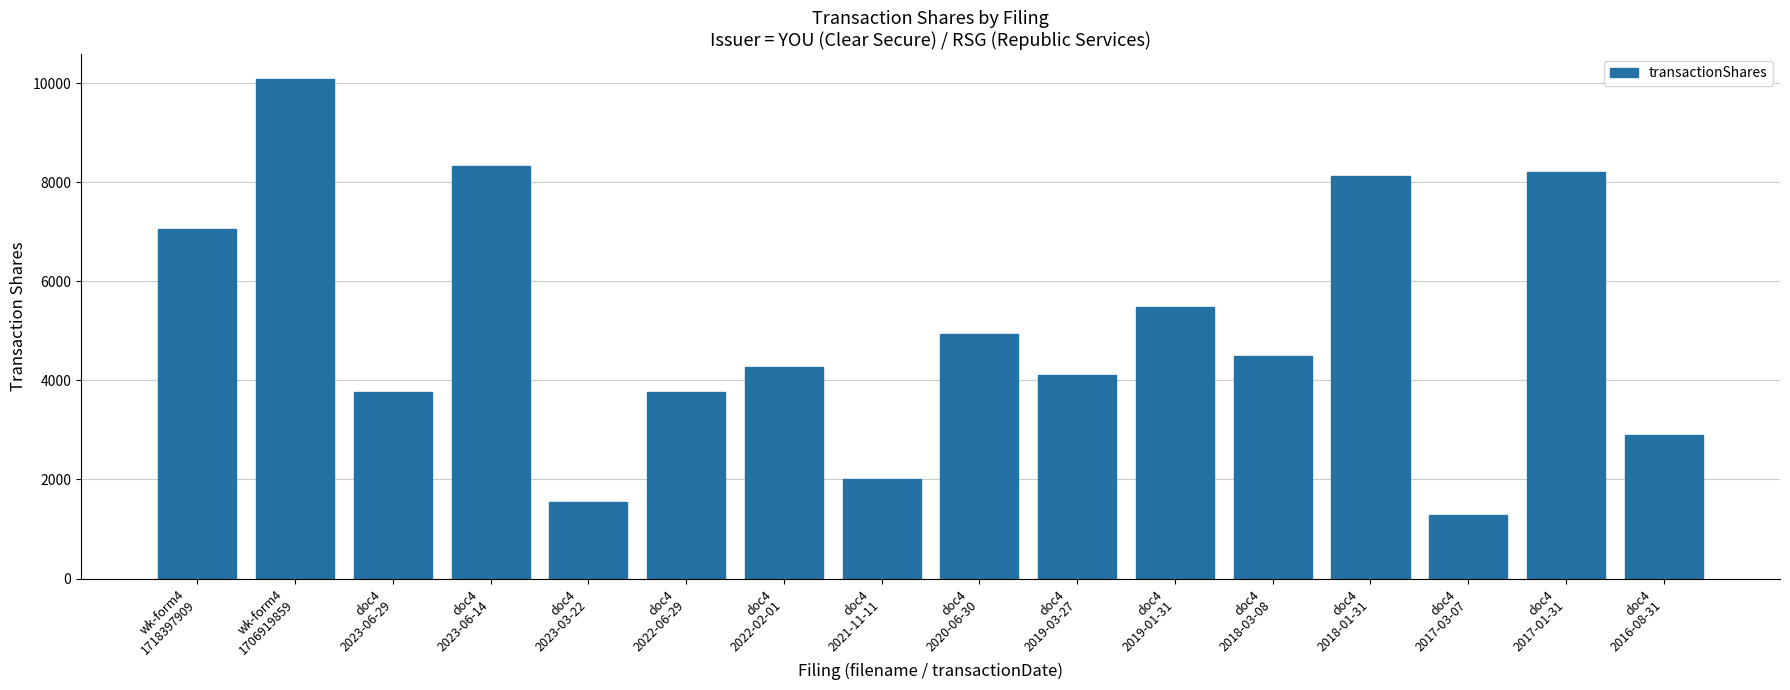

What is the approximate value at wk-form4
1718397909, to the nearest 100?

7100